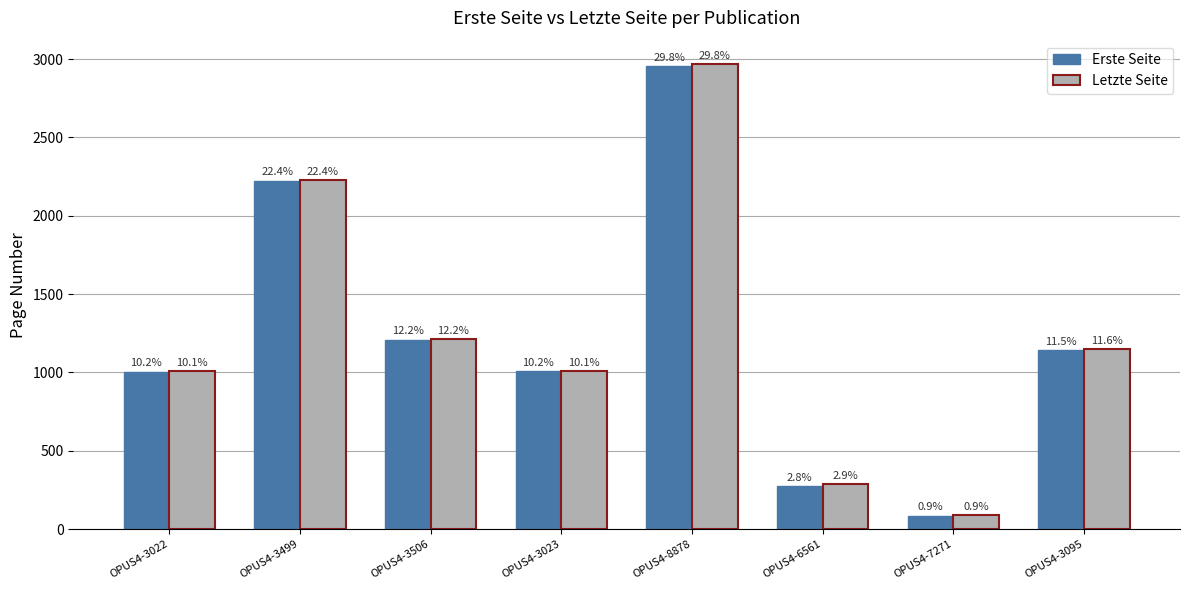

Which series has the widest spread of values?

Letzte Seite